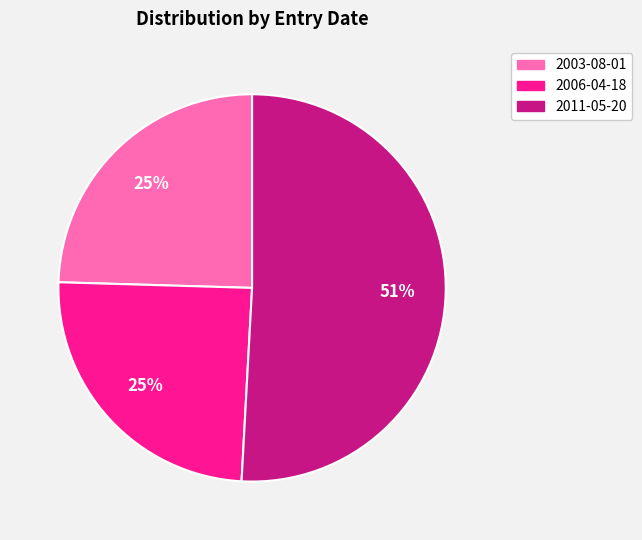

To the nearest percent, what portion does 2003-08-01 represent?

25%